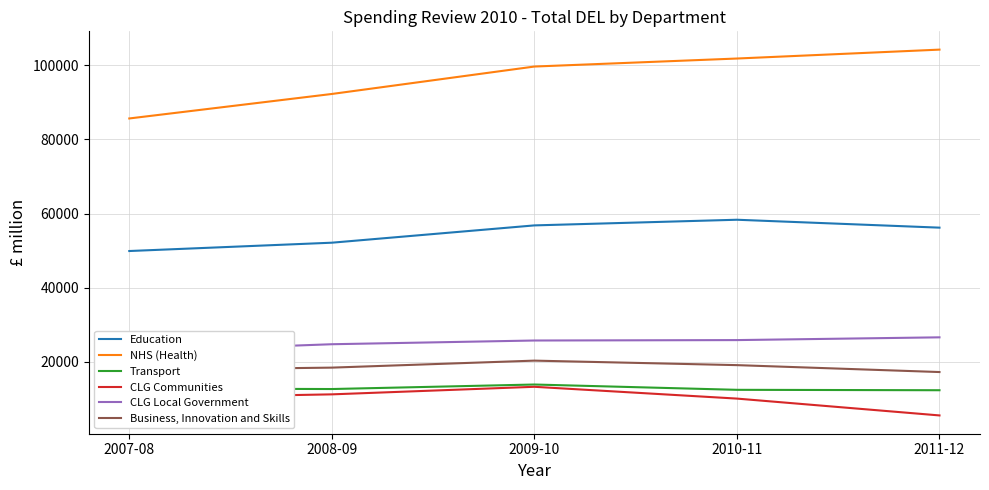

True or false: CLG Communities and Transport cross at least once.

False